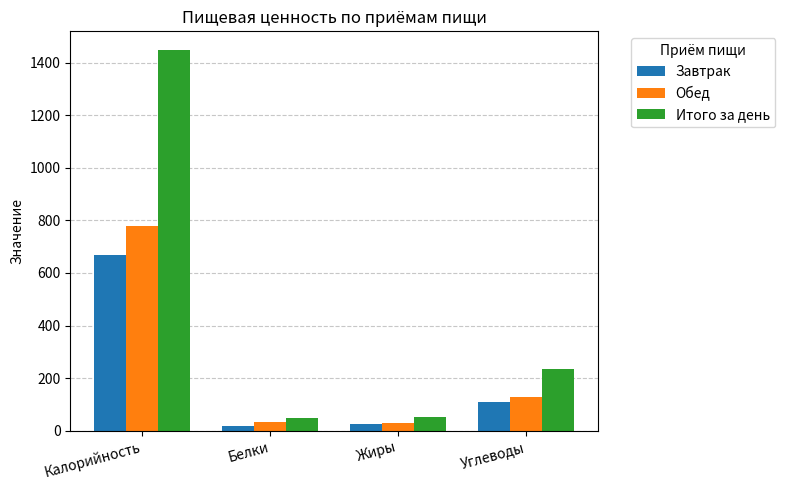

Which series has the widest spread of values?

Итого за день